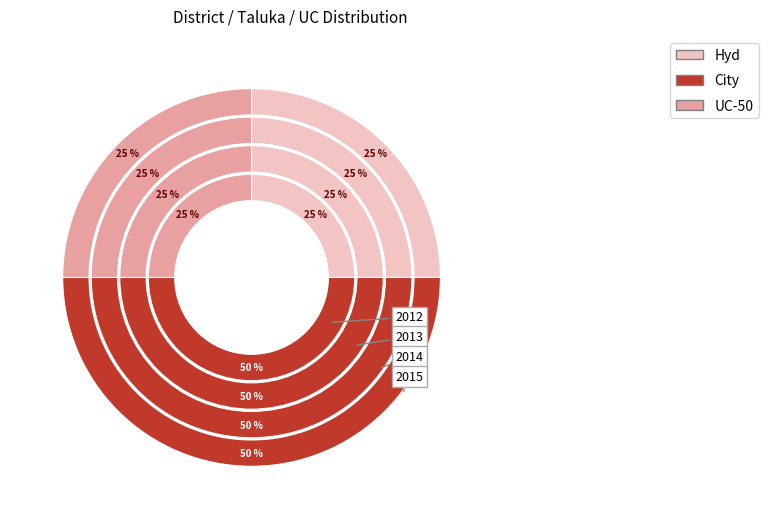

What is the smallest slice in the pie chart?

Hyd